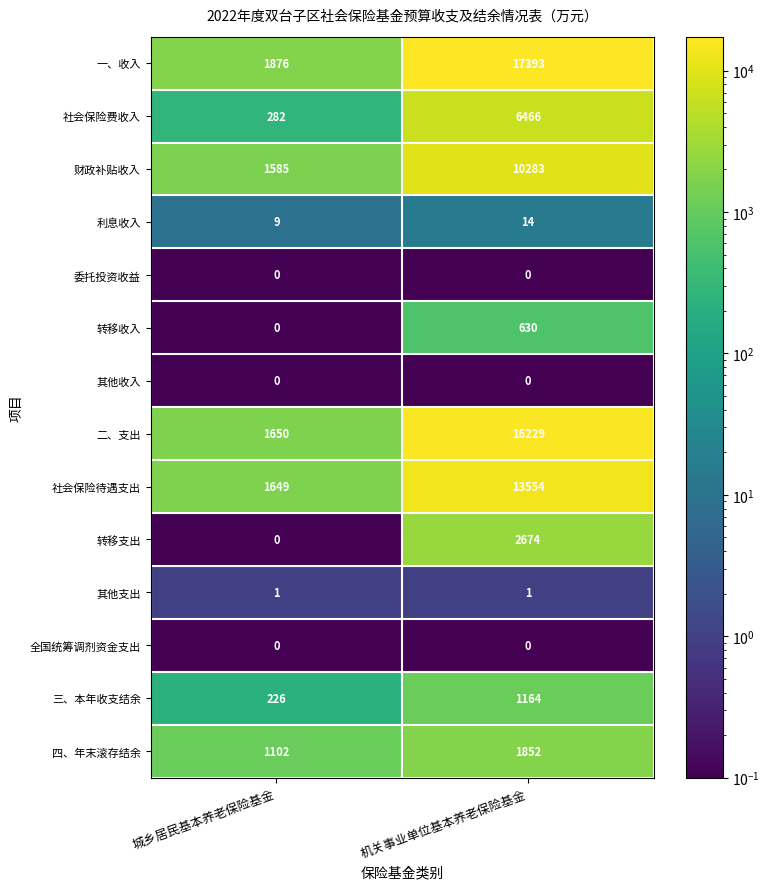

What is the difference between the 二、支出 values at 机关事业单位基本养老保险基金 and 城乡居民基本养老保险基金?

14579